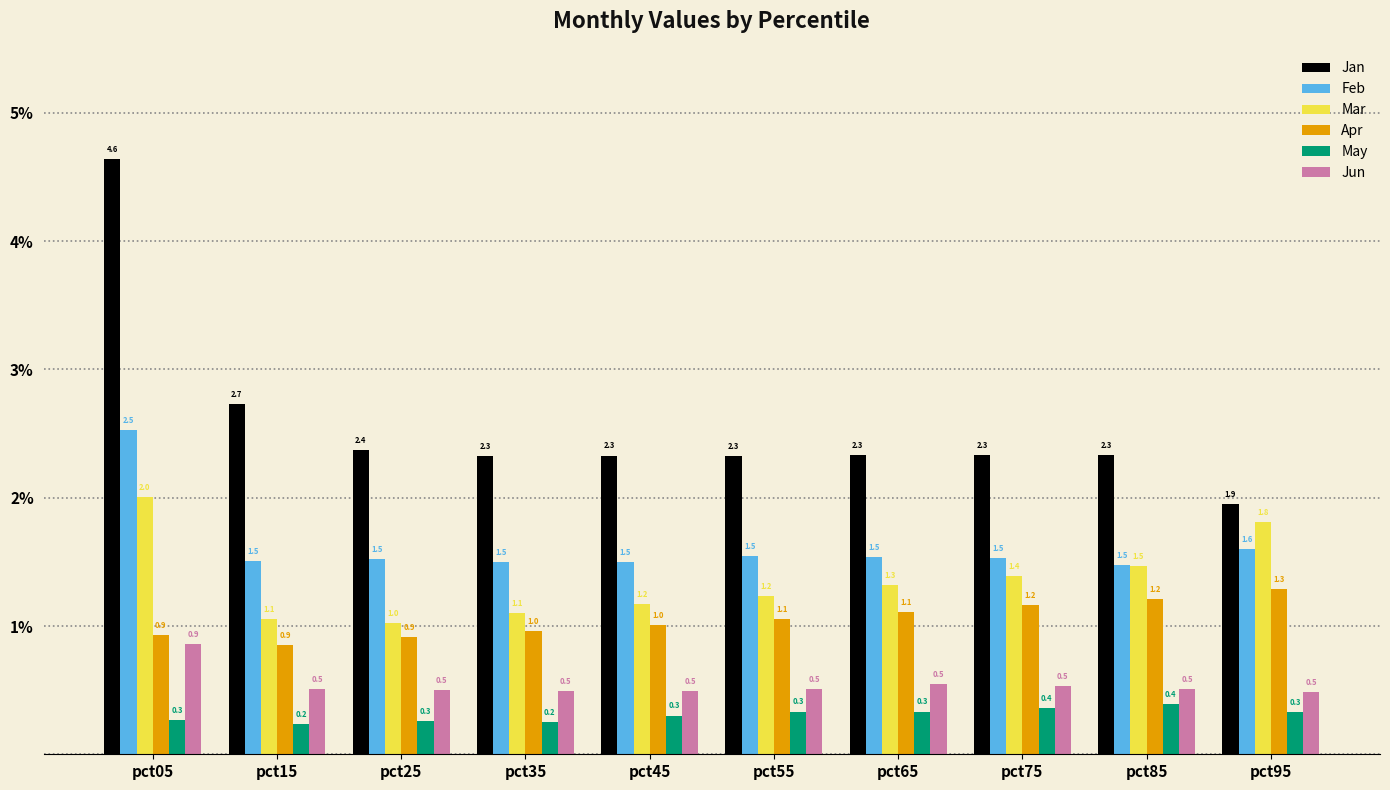

How many May values are between 0 and 1?

10